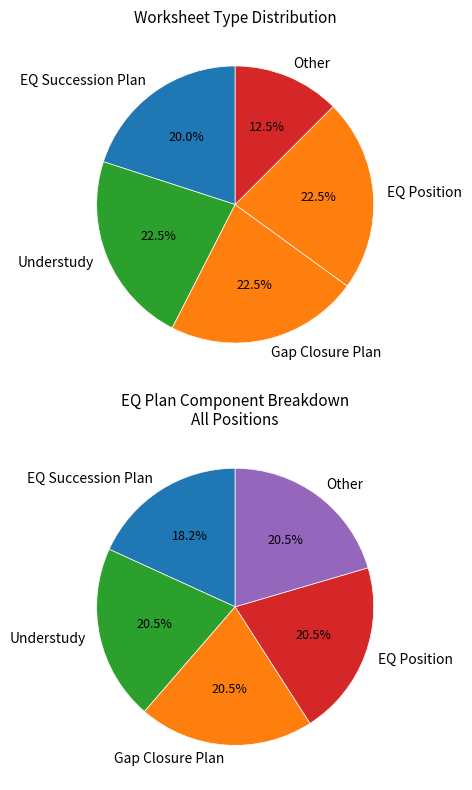

Which slice is the largest?

Understudy